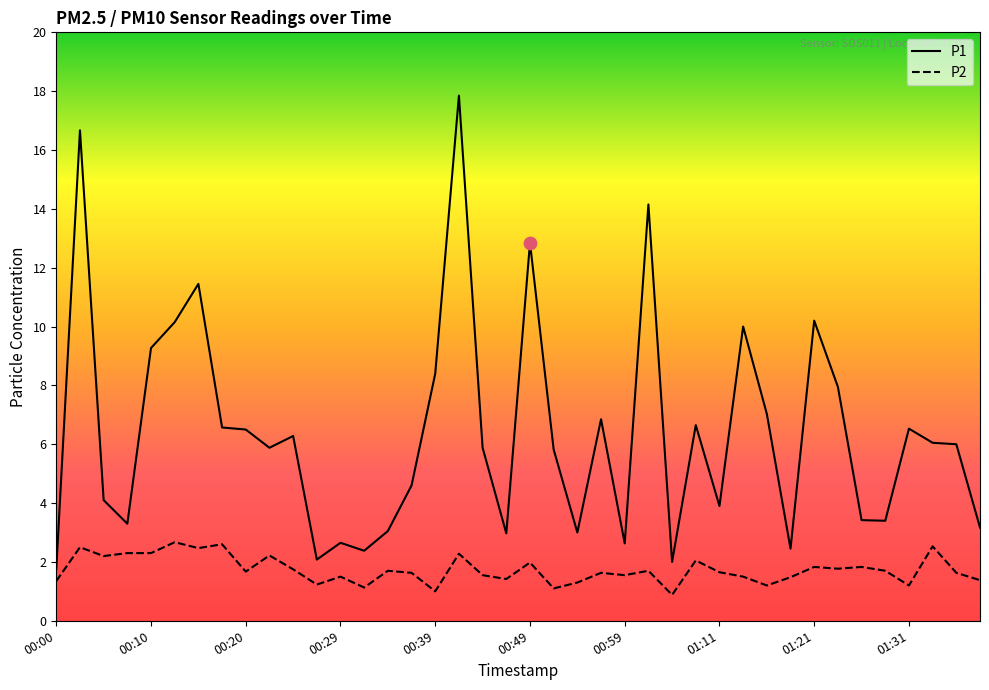

Which series has the widest spread of values?

P1